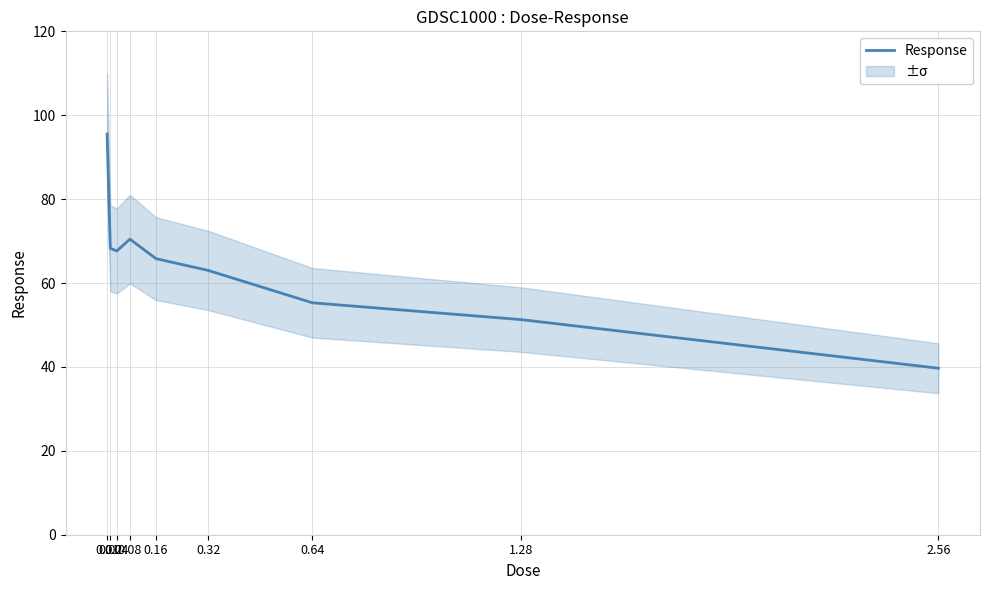

The chart shows a value of 95.5 at 0.01. True or false?

True